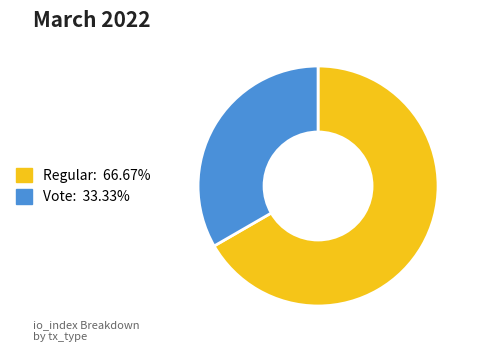

True or false: Regular accounts for 67% of the total.

True